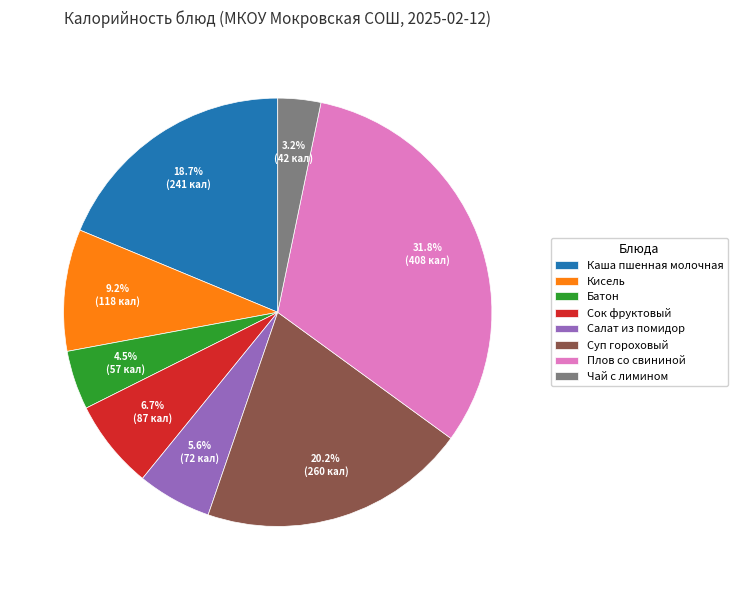

The Чай с лимином slice represents 3% of the pie. True or false?

True